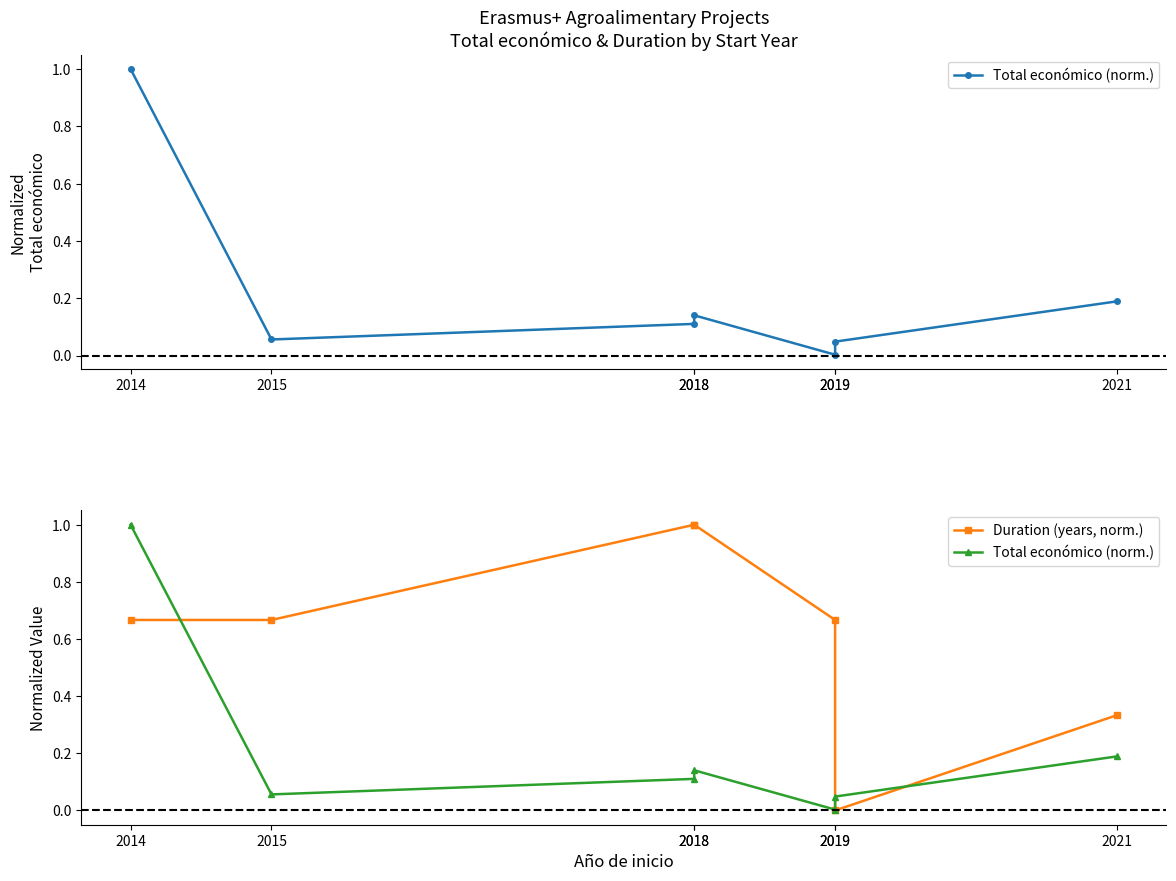

After their last crossing, which series has the higher values: Duration (years, norm.) or Total económico (norm.)?

Duration (years, norm.)